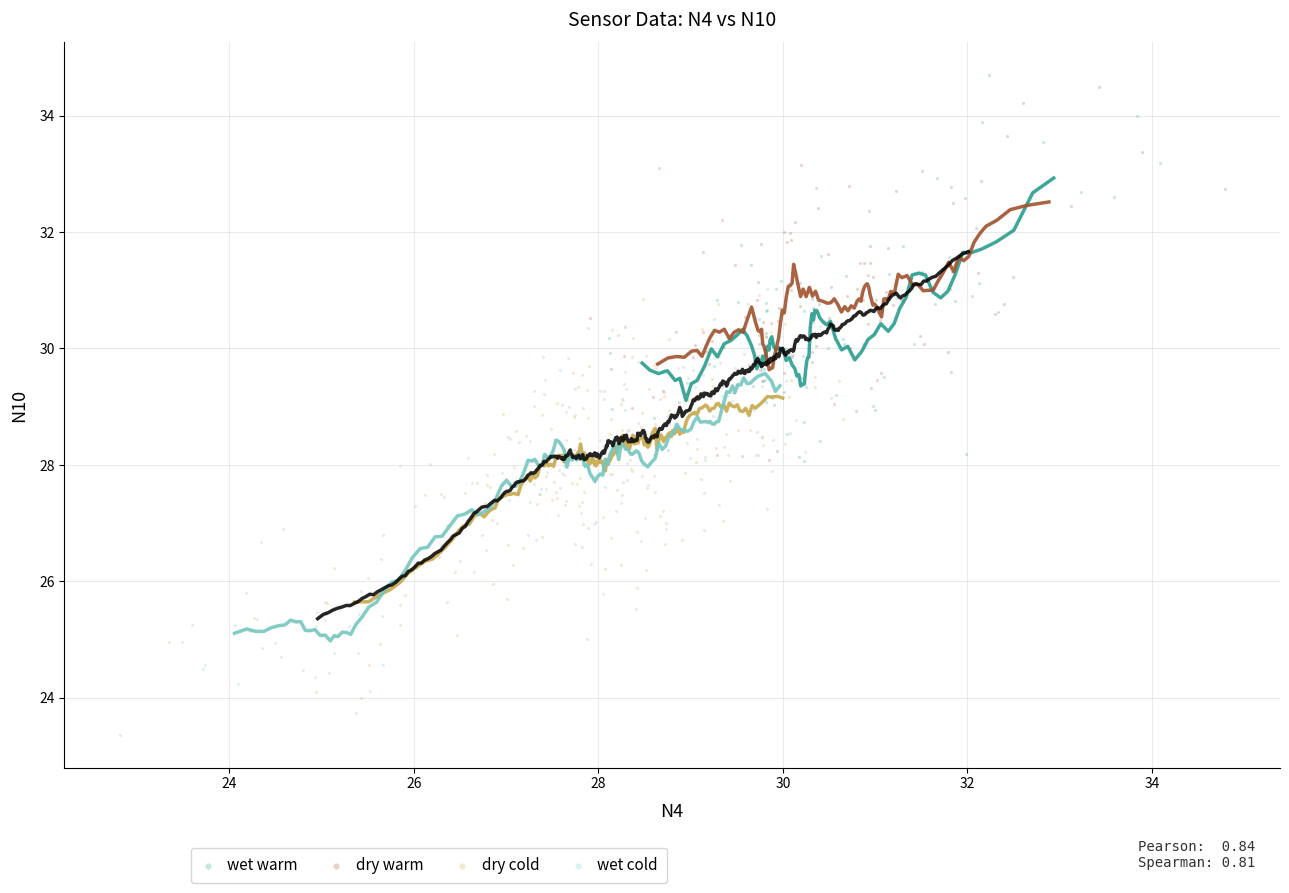

Which series contains the lowest Y value?

wet cold